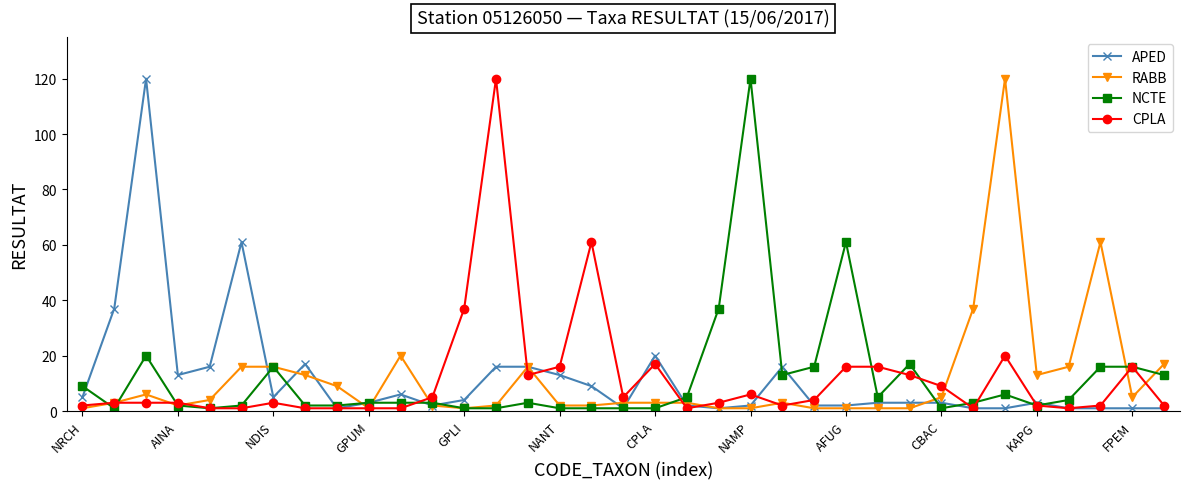

True or false: RABB has more than 0 interior local peaks.

True